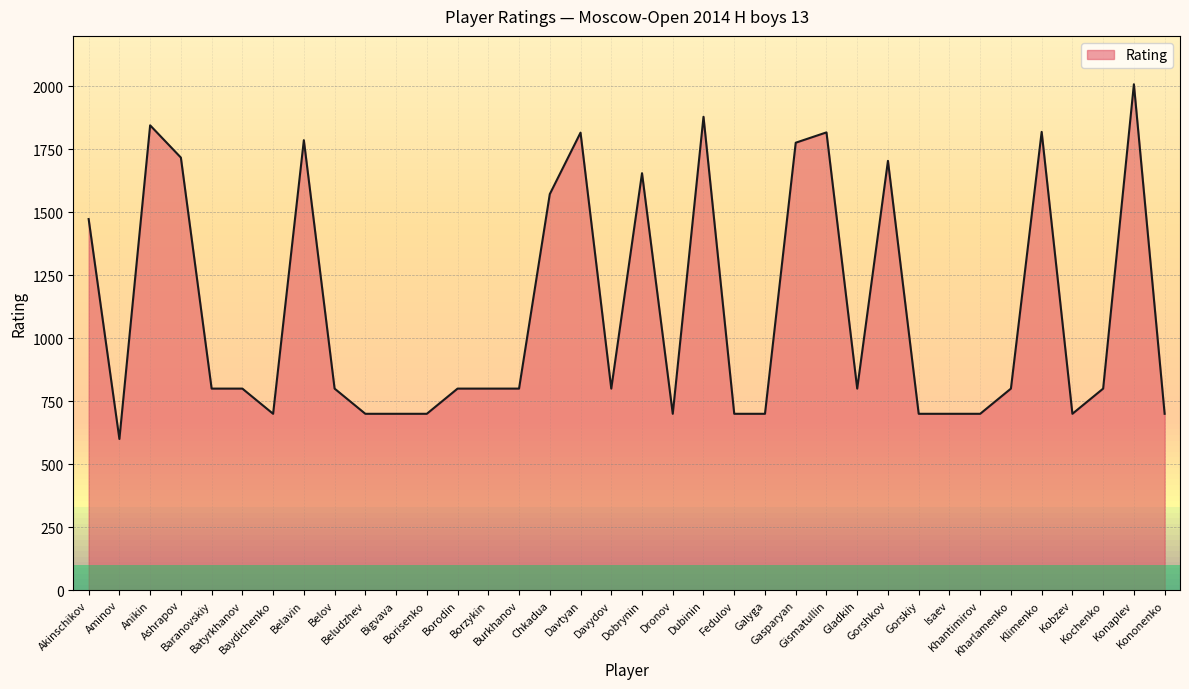

How many values are below 800?

13